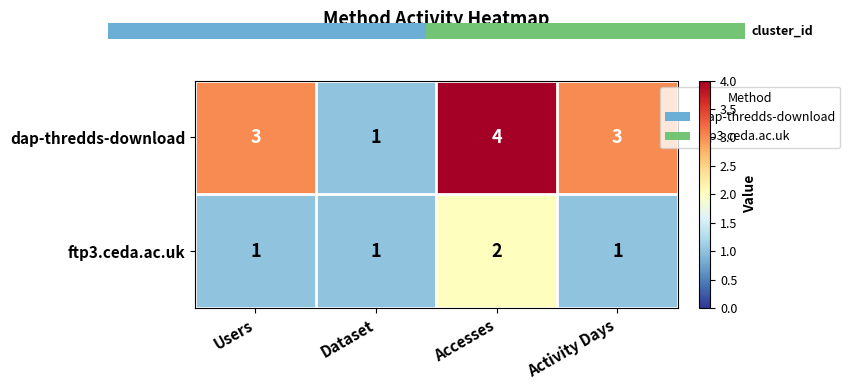

Reading left to right, list all the values displayed in this chart.

dap-thredds-download: 3	1	4	3
ftp3.ceda.ac.uk: 1	1	2	1